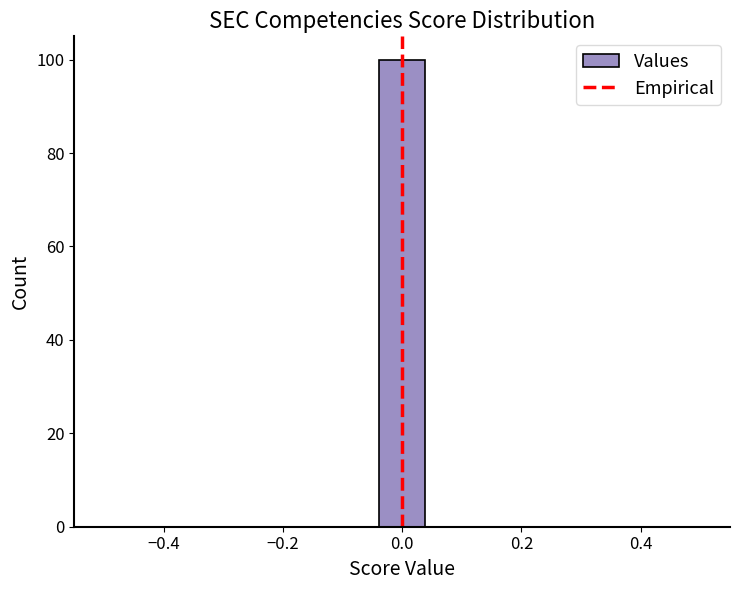

Around what value on the x-axis is the tallest bar? Give the approximate position of its centre, as read against the axis.

0.00